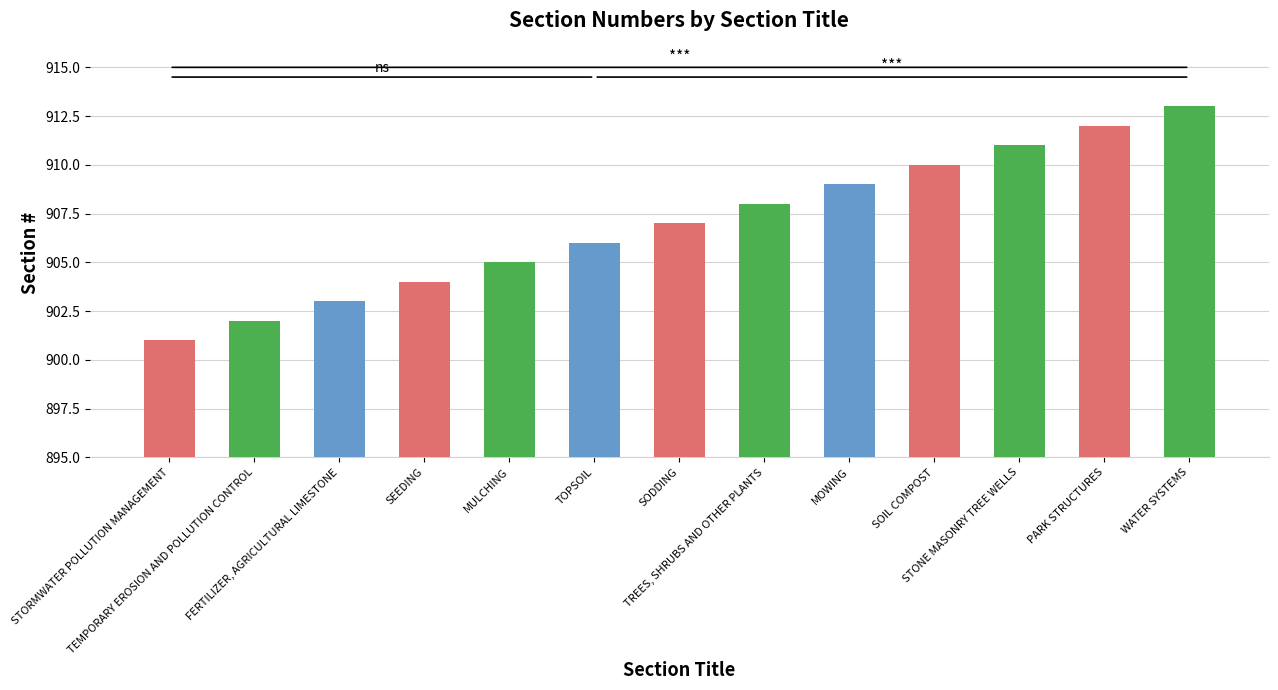

At which category does the chart reach its peak across all series?

WATER SYSTEMS